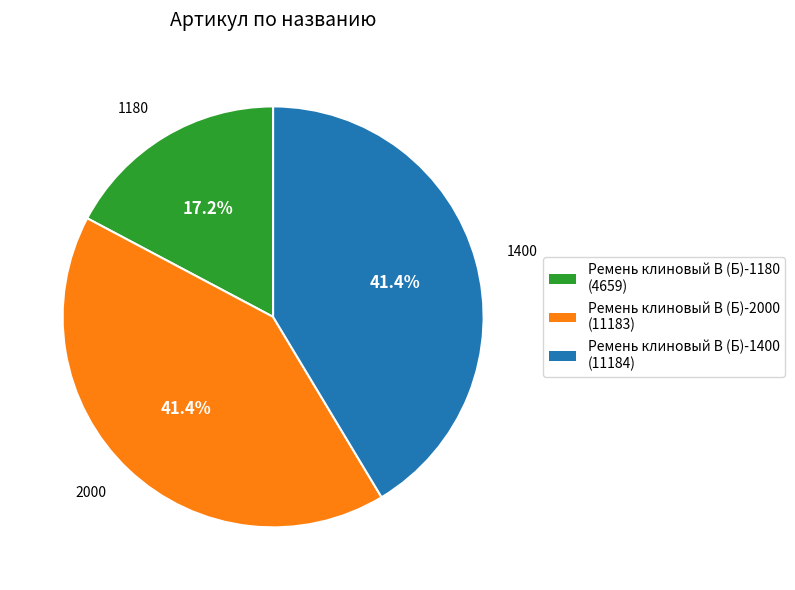

True or false: Ремень клиновый В (Б)-2000 accounts for 50% of the total.

False